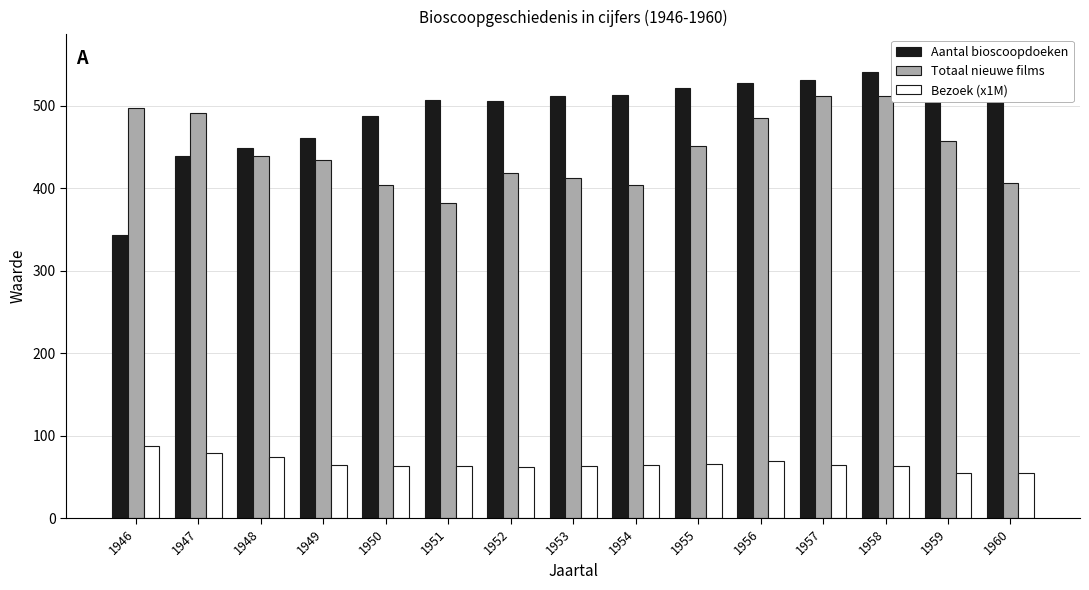

What is the difference between the Aantal bioscoopdoeken values at 1952 and 1956?

22.0